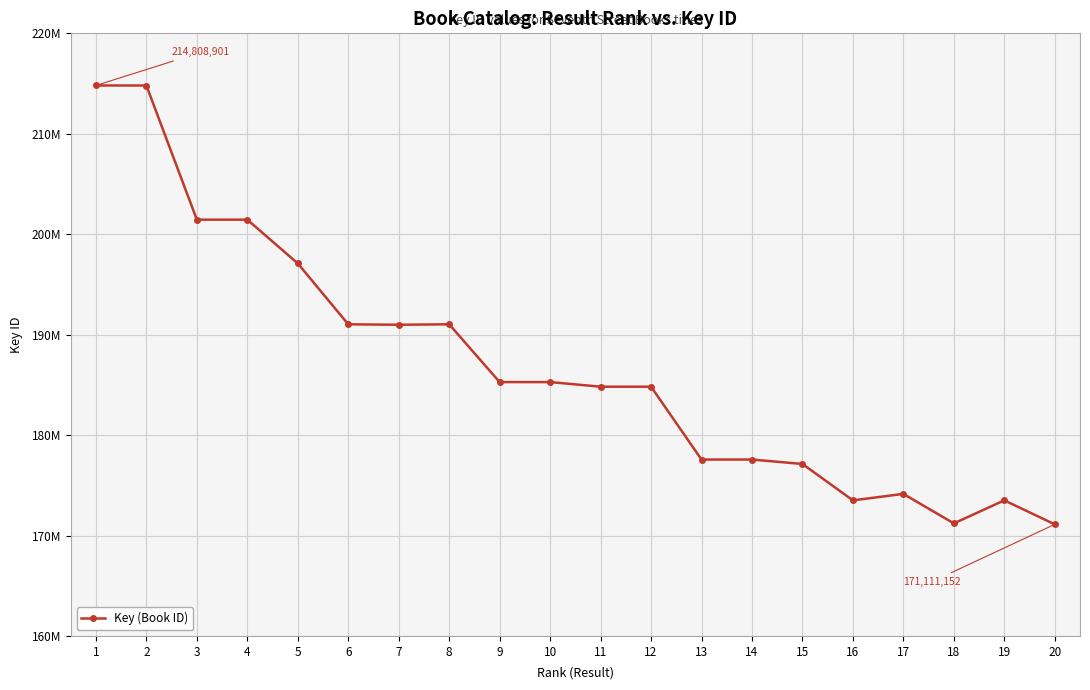

Does the chart have visible grid lines?

Yes